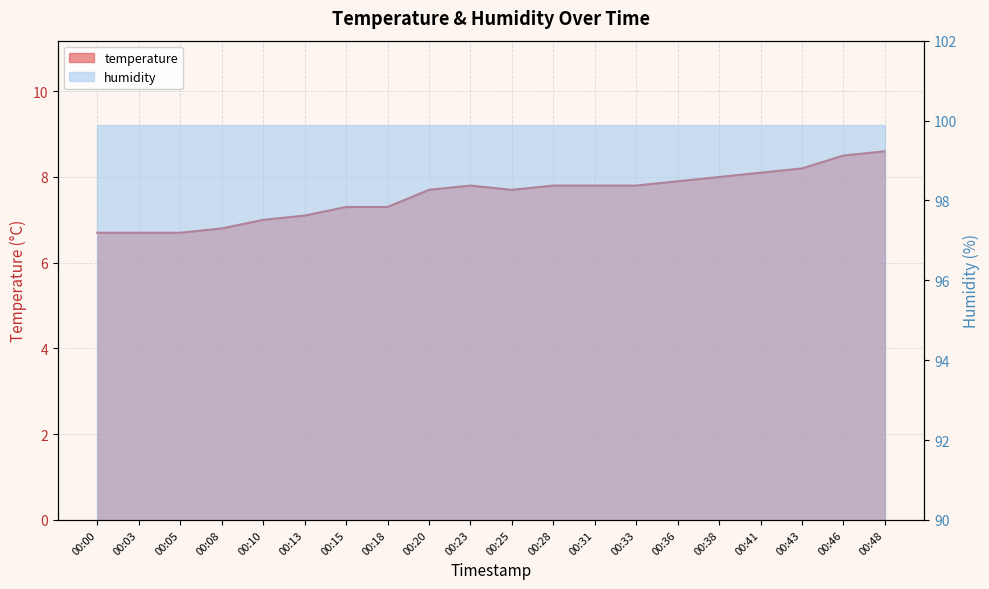

Rank the categories by value from highest to lowest.

00:48, 00:46, 00:43, 00:41, 00:38, 00:36, 00:23, 00:28, 00:31, 00:33, 00:20, 00:25, 00:15, 00:18, 00:13, 00:10, 00:08, 00:00, 00:03, 00:05